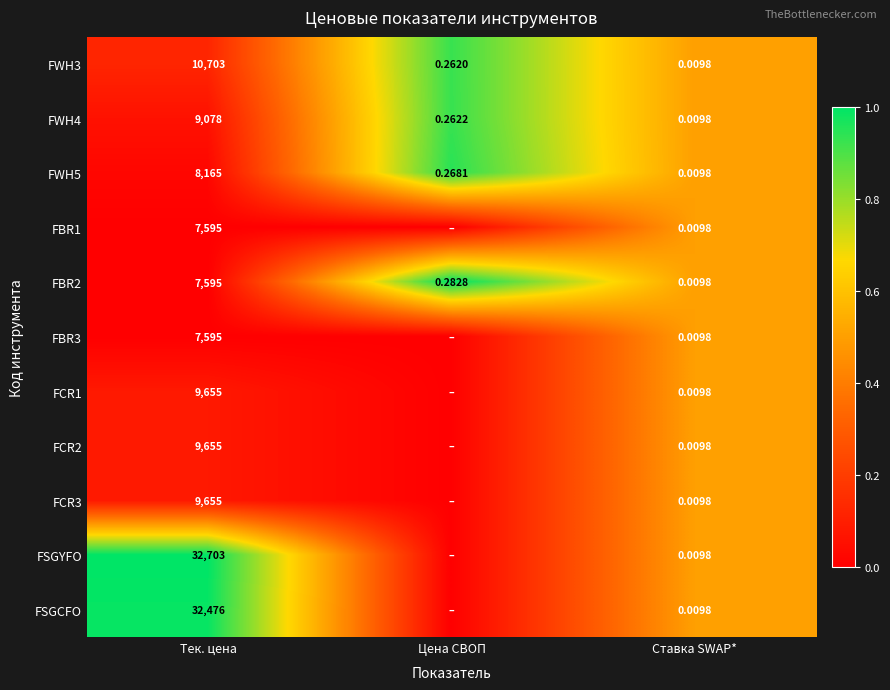

Is the value of FBR1 at Тек. цена greater than the value of FWH4 at Тек. цена?

No